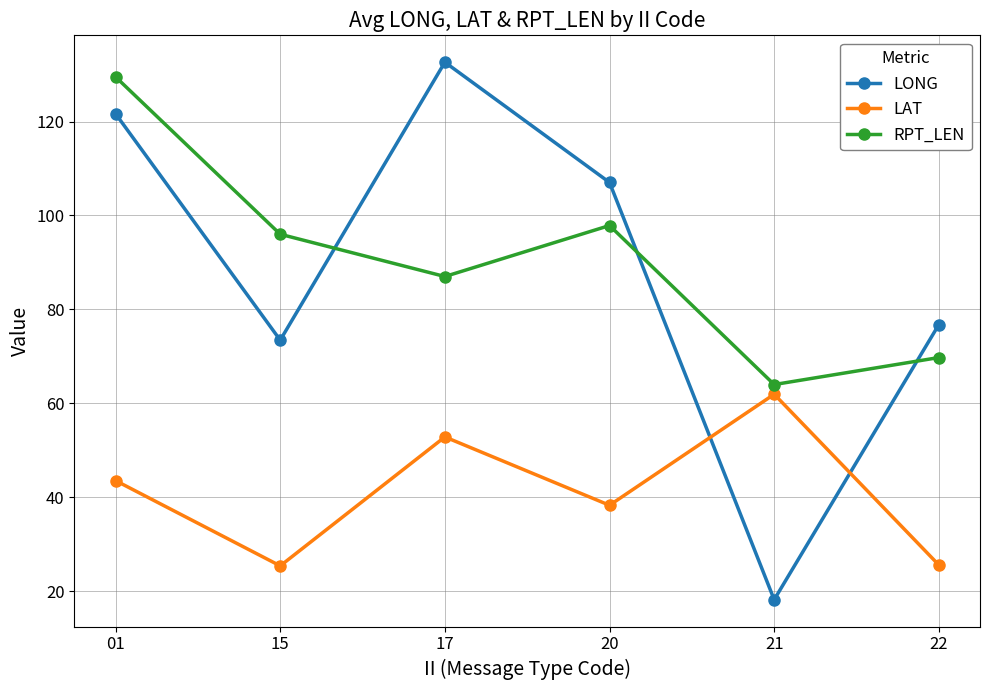

How many intersections are there between RPT_LEN and LONG?

3